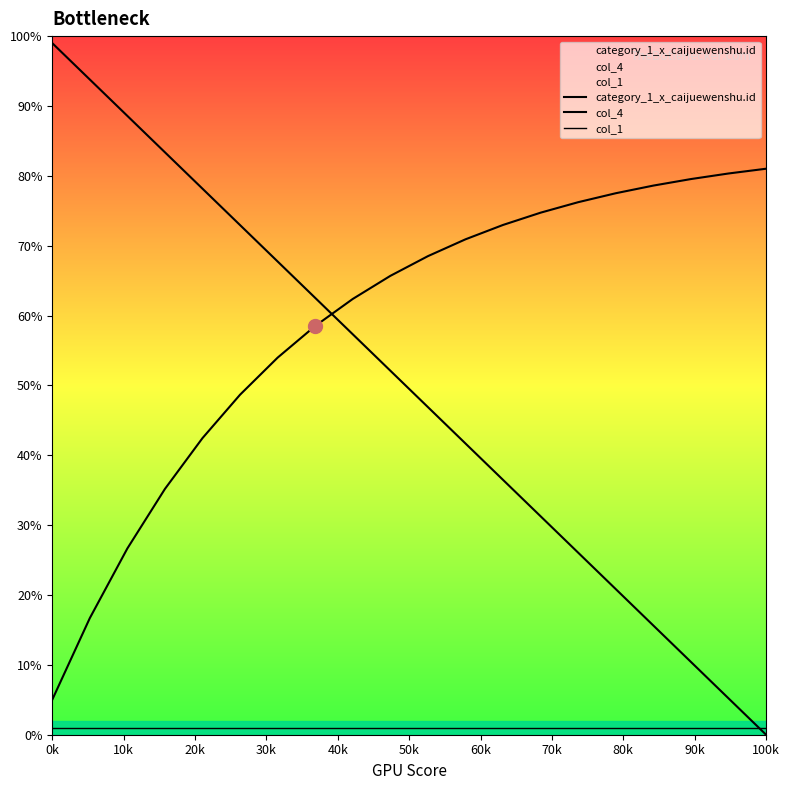

How many lines are shown in the chart?

3